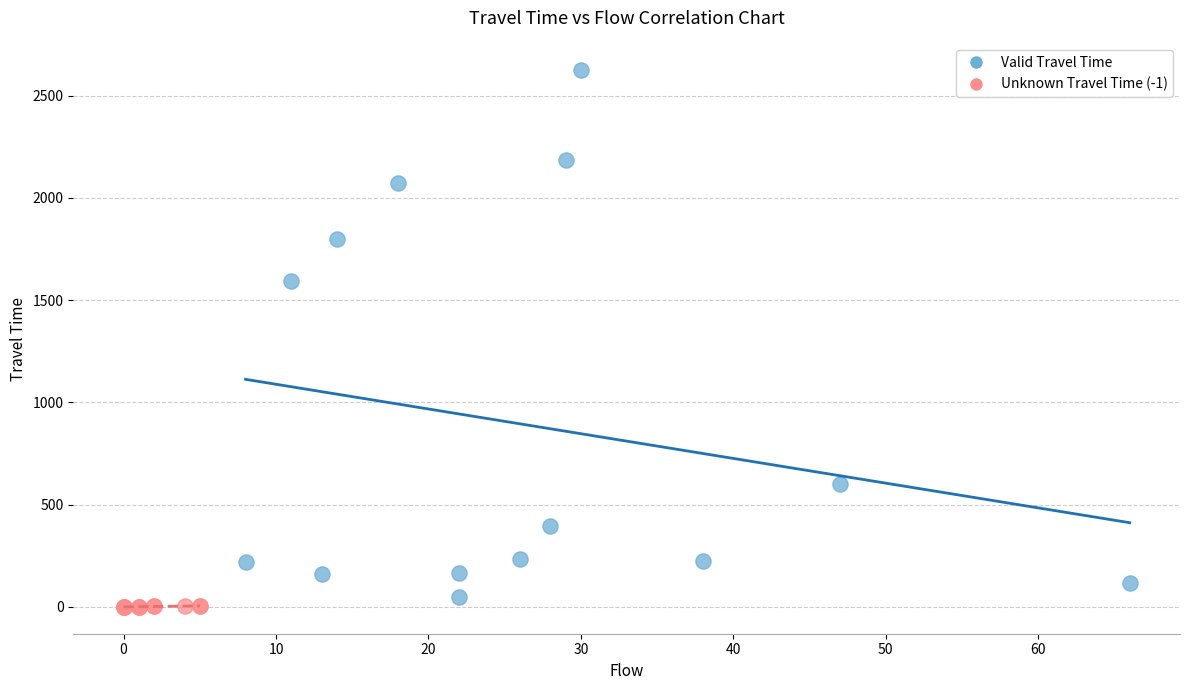

What are all the series names shown in the legend?

Valid Travel Time, Unknown Travel Time (-1)